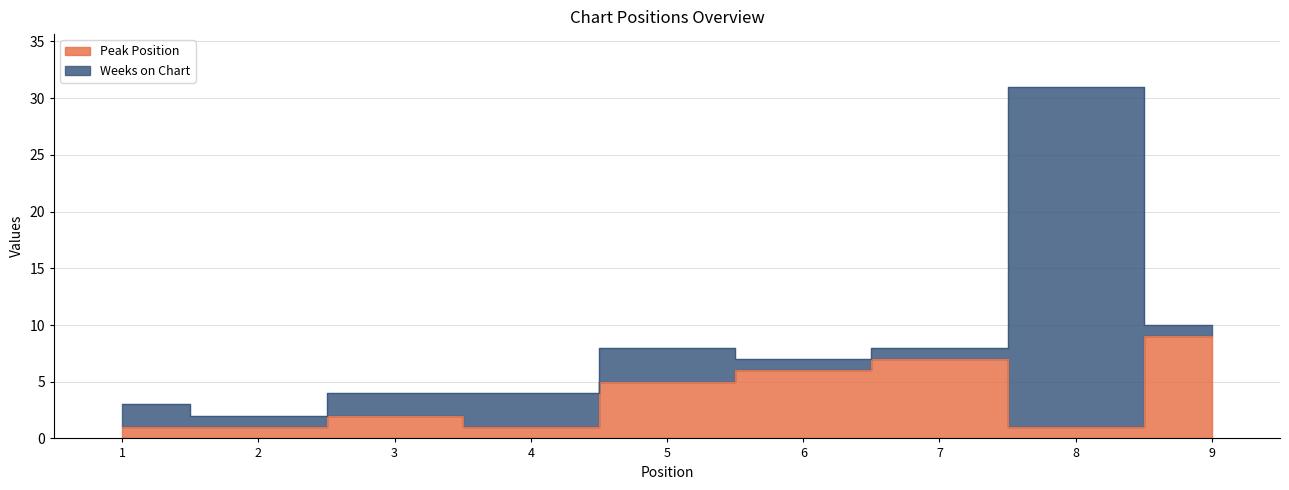

Rank the categories by value from highest to lowest.

9, 7, 6, 5, 3, 1, 2, 4, 8